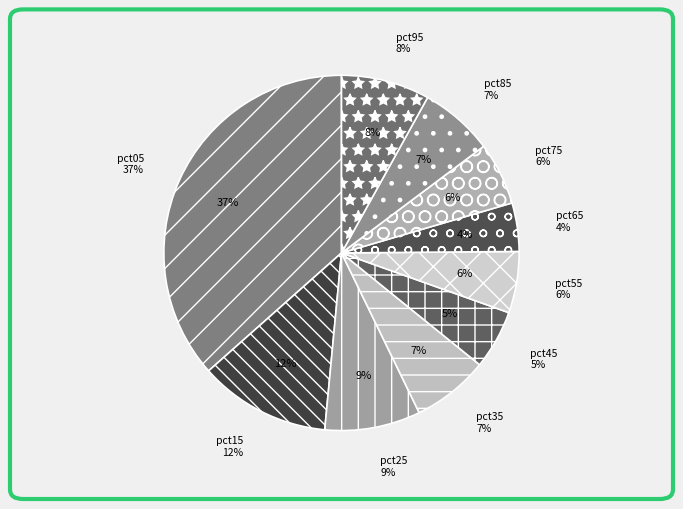

To the nearest percent, what is the average slice percentage?

10%